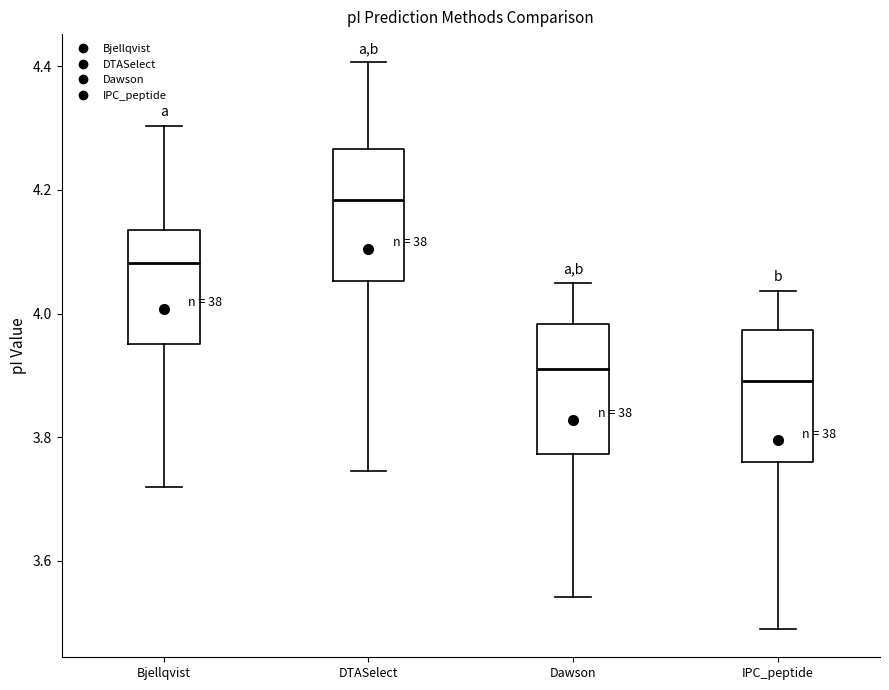

Reading left to right, read every box against the y-axis: the position of its median line, the range the box covers, and the ends of its whiskers. The values are not printed on the chart, so give them approximately, as read against the axis.

Bjellqvist: median 4.08, box 3.96 to 4.14, whiskers 3.72 to 4.30
DTASelect: median 4.18, box 4.06 to 4.26, whiskers 3.74 to 4.40
Dawson: median 3.92, box 3.78 to 3.98, whiskers 3.54 to 4.06
IPC_peptide: median 3.90, box 3.76 to 3.98, whiskers 3.50 to 4.04